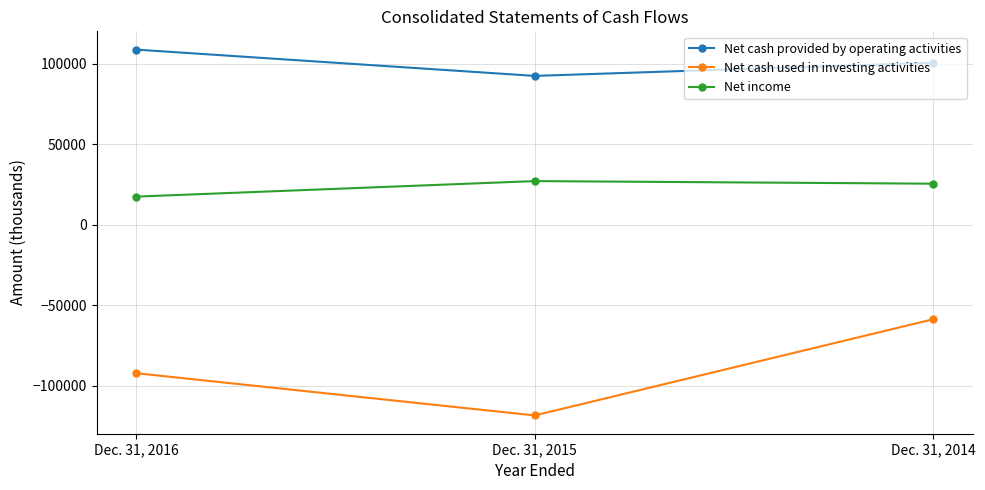

What are all the series names shown in the legend?

Net cash provided by operating activities, Net cash used in investing activities, Net income